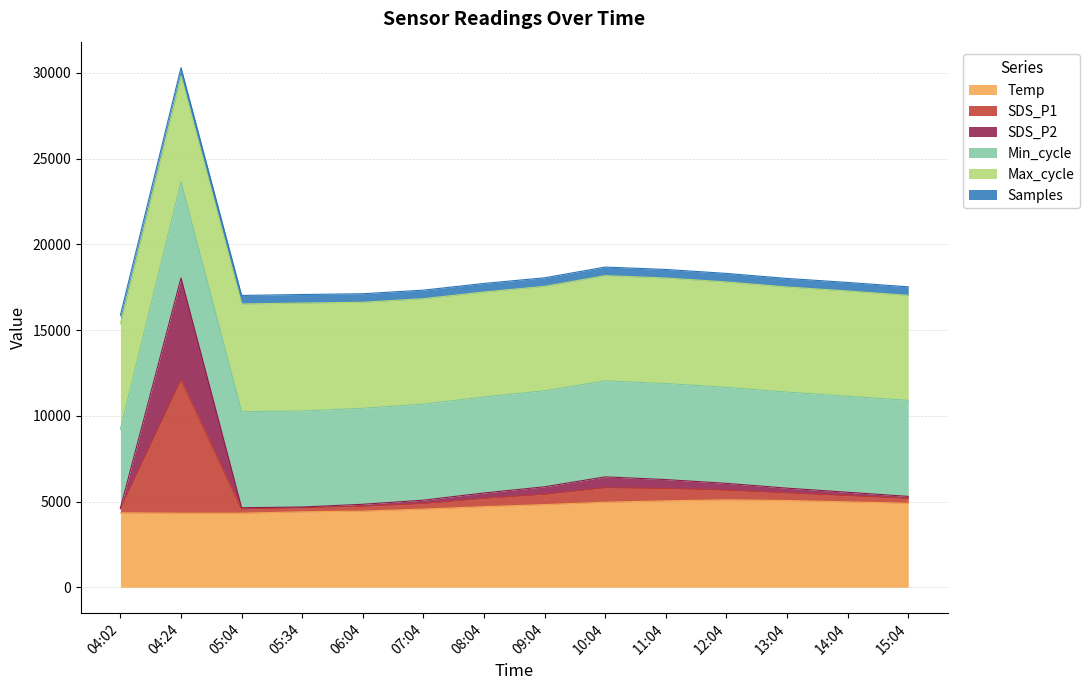

At which category does the chart reach its minimum across all series?

04:24